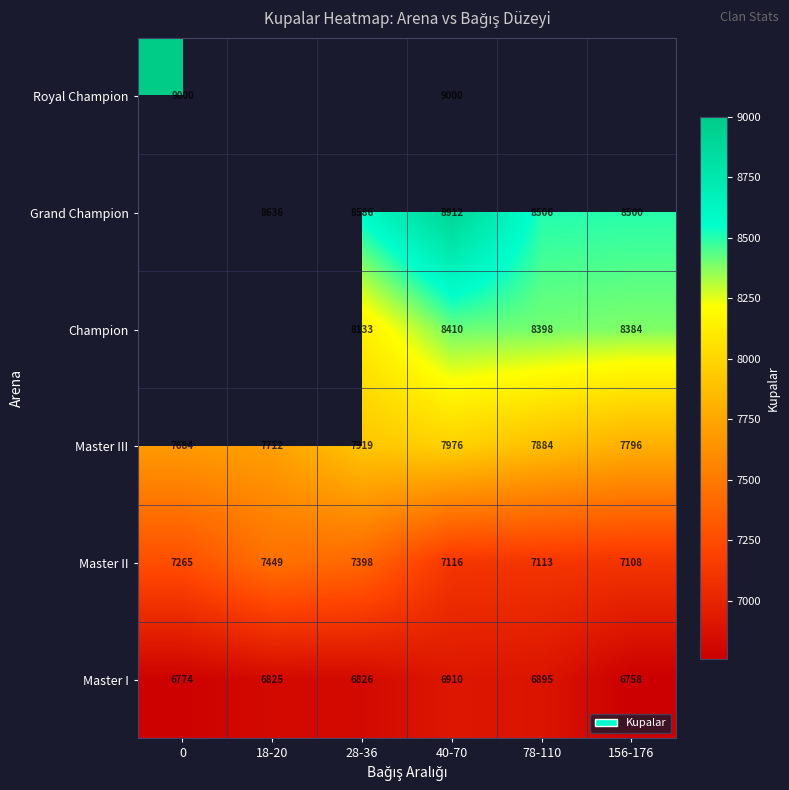

What is the sum of the Grand Champion values at 18-20 and 40-70?

17548